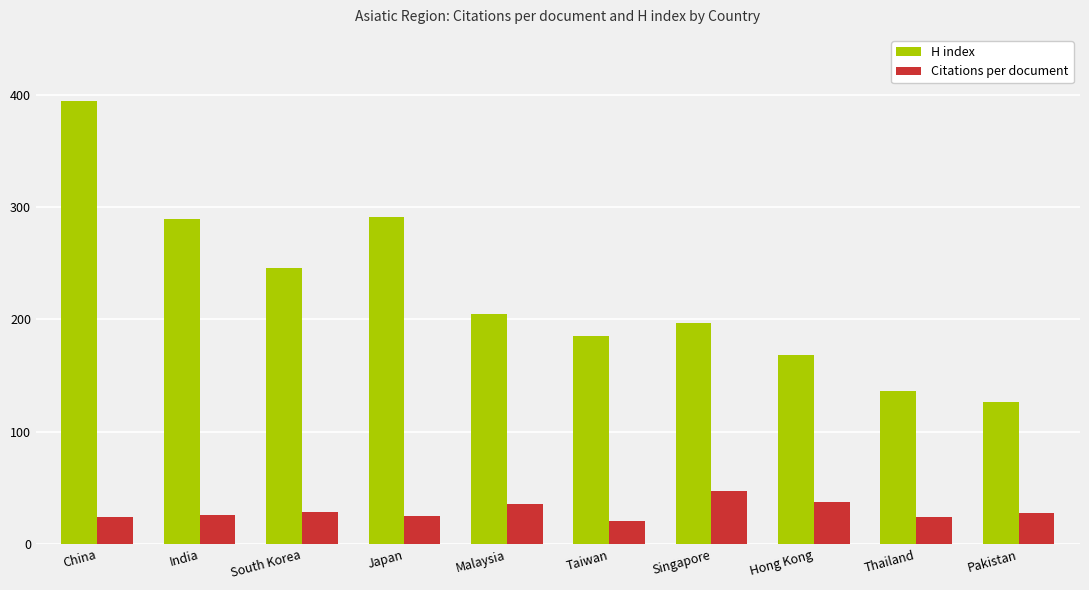

What is the difference between the highest and lowest values at China?

369.6